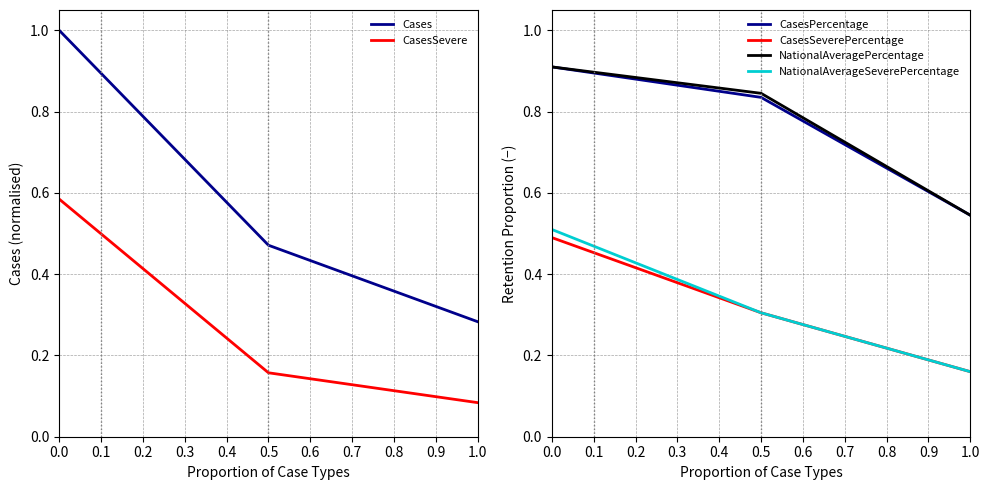

Reading right to left, what are all the values shown in this chart?

Cases: 0.2=0.3	0.1=0.5	0.0=1.0
CasesSevere: 0.2=0.1	0.1=0.2	0.0=0.6
CasesPercentage: 0.2=0.5	0.1=0.8	0.0=0.9
CasesSeverePercentage: 0.2=0.2	0.1=0.3	0.0=0.5
NationalAveragePercentage: 0.2=0.5	0.1=0.8	0.0=0.9
NationalAverageSeverePercentage: 0.2=0.2	0.1=0.3	0.0=0.5